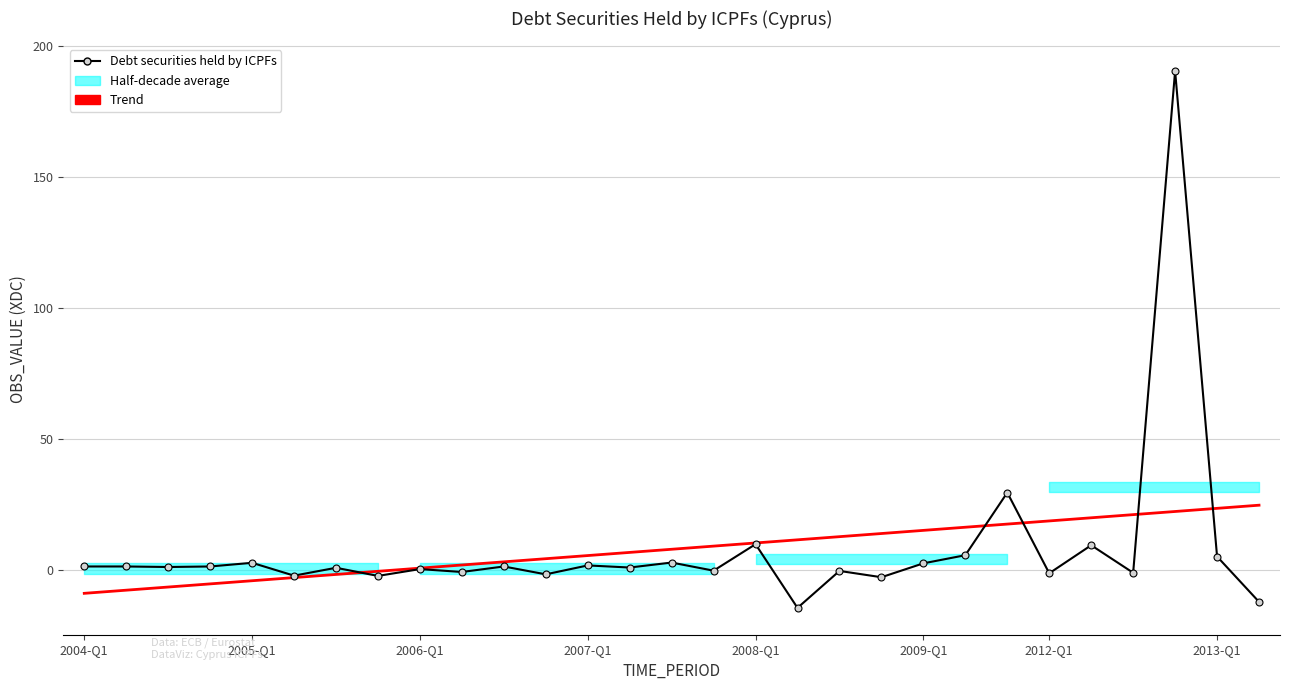

How many lines are shown in the chart?

2